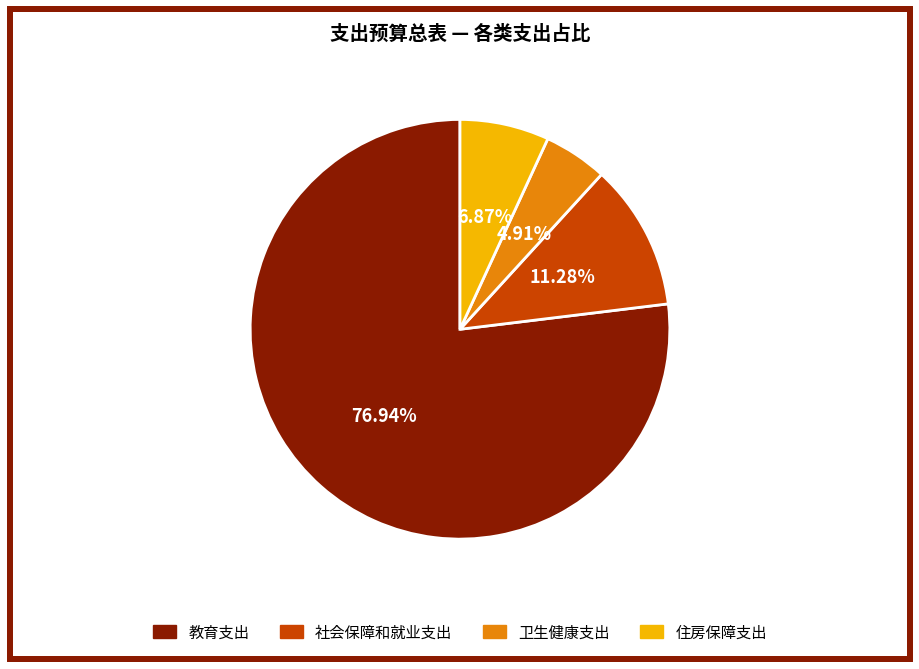

Count the number of slices in the pie.

4